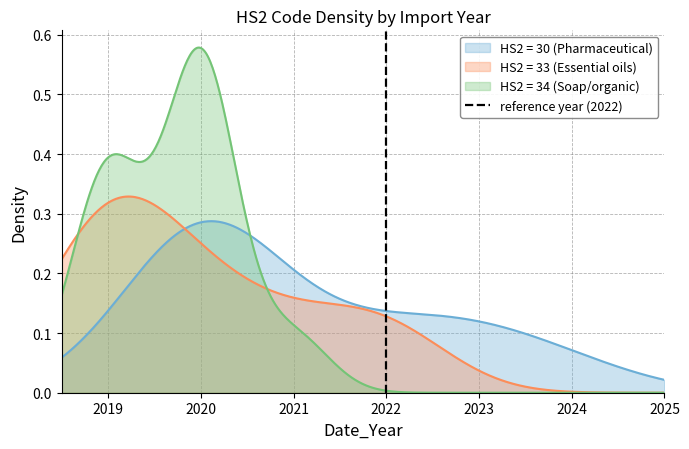

What is the sum of all values?

1